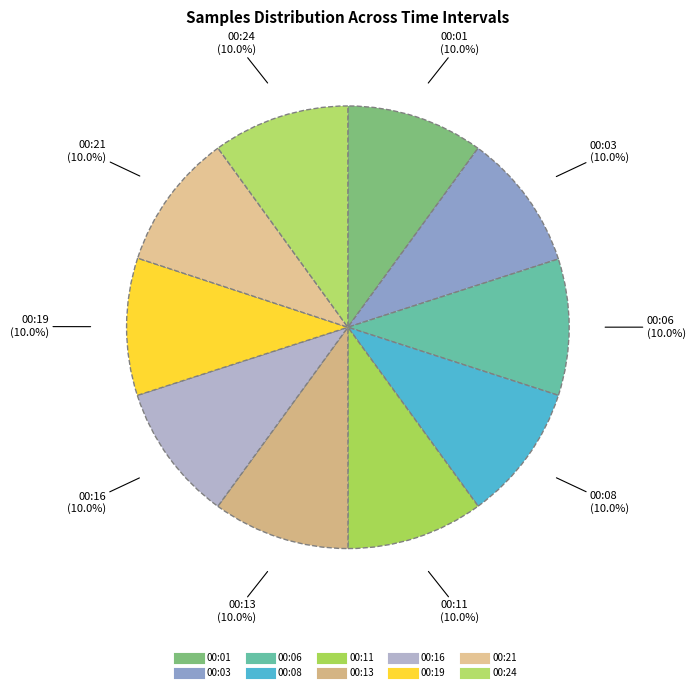

True or false: 00:06 accounts for 10% of the total.

True